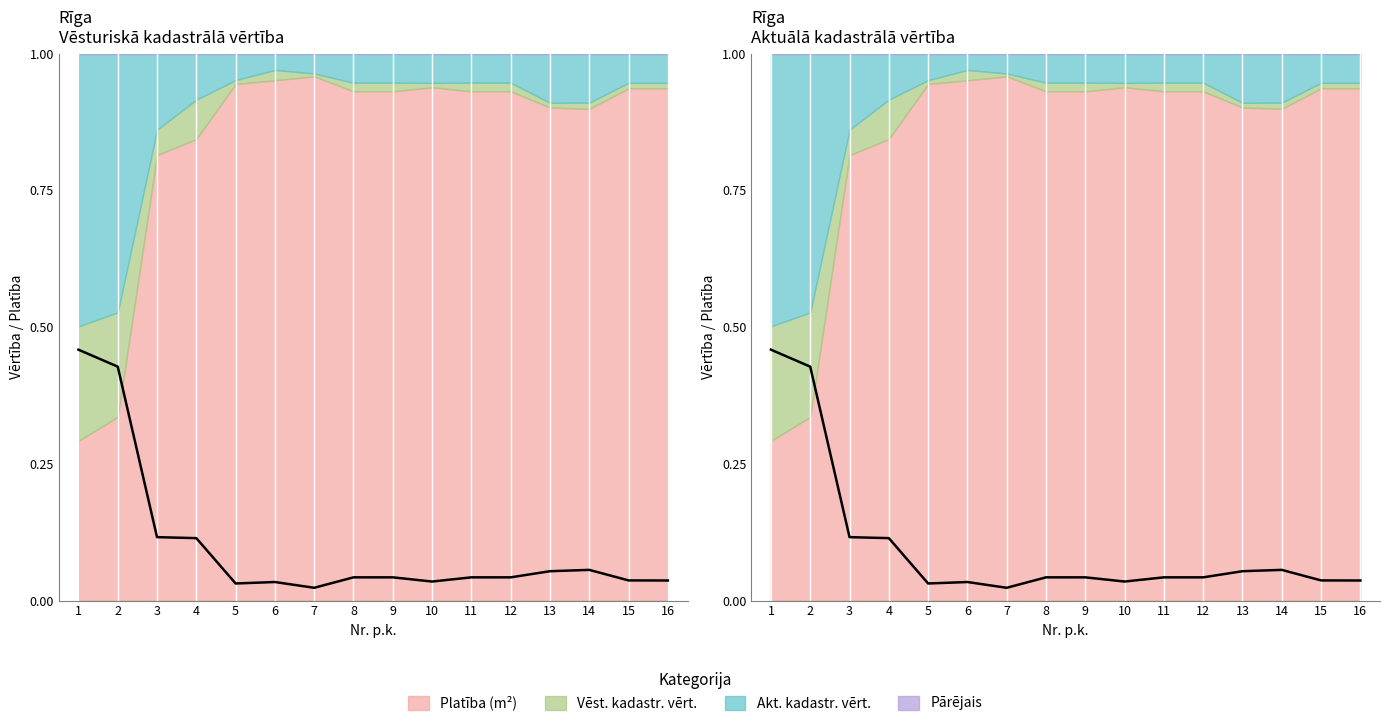

At which category does the chart reach its peak across all series?

1